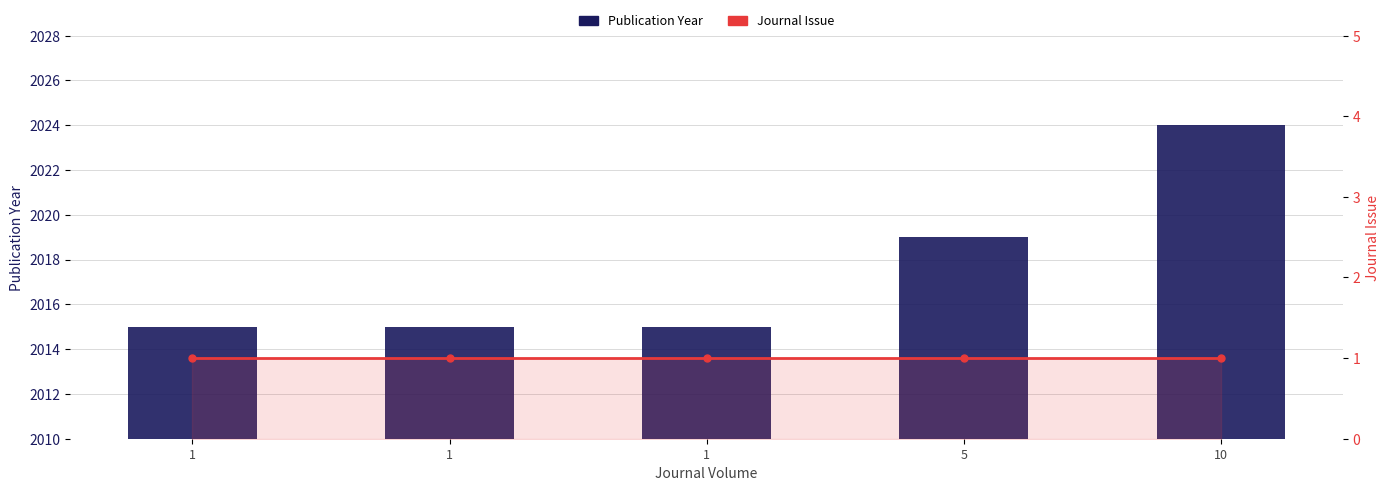

What value does the Publication Year series have at 10?

2024